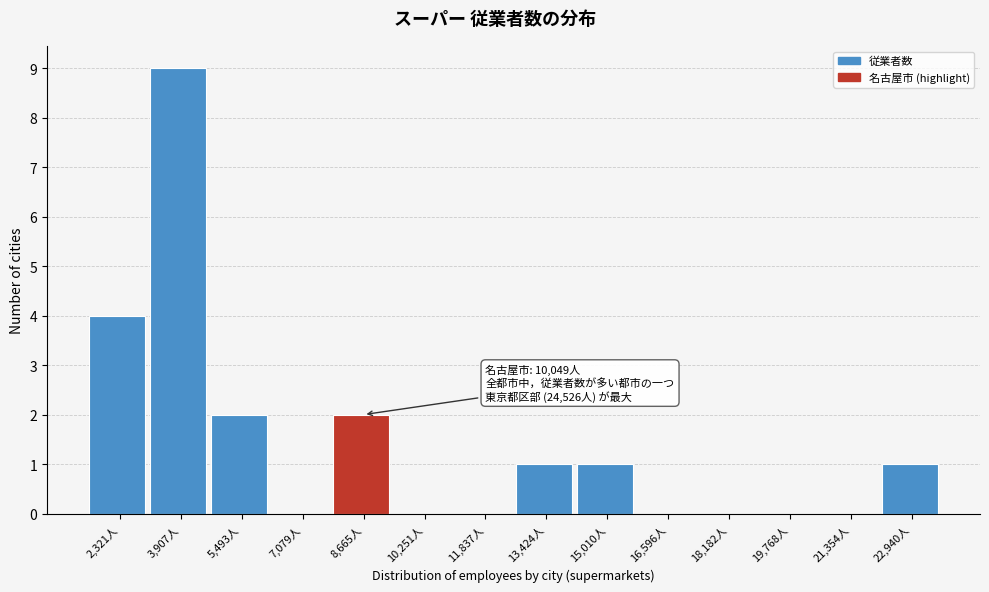

Reading left to right, list all the values displayed in this chart.

2,321人=4	3,907人=9	5,493人=2	7,079人=0	8,665人=2	10,251人=0	11,837人=0	13,424人=1	15,010人=1	16,596人=0	18,182人=0	19,768人=0	21,354人=0	22,940人=1